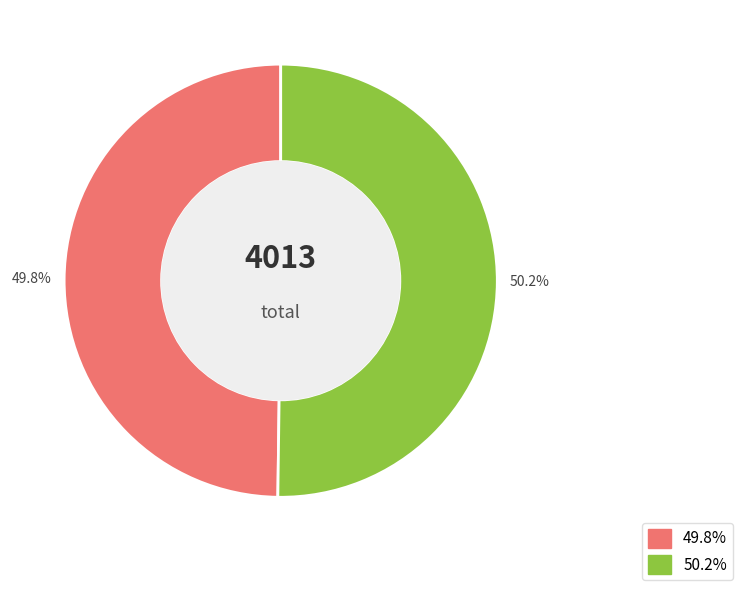

Does any single category account for the majority?

Yes